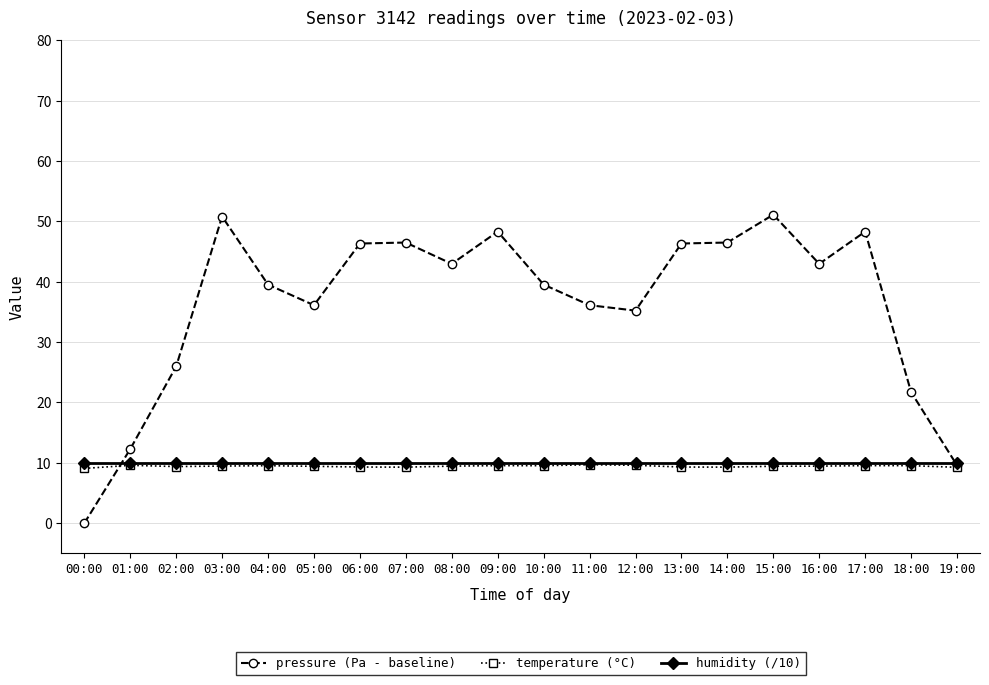

Does the chart display data point markers on the line(s)?

Yes